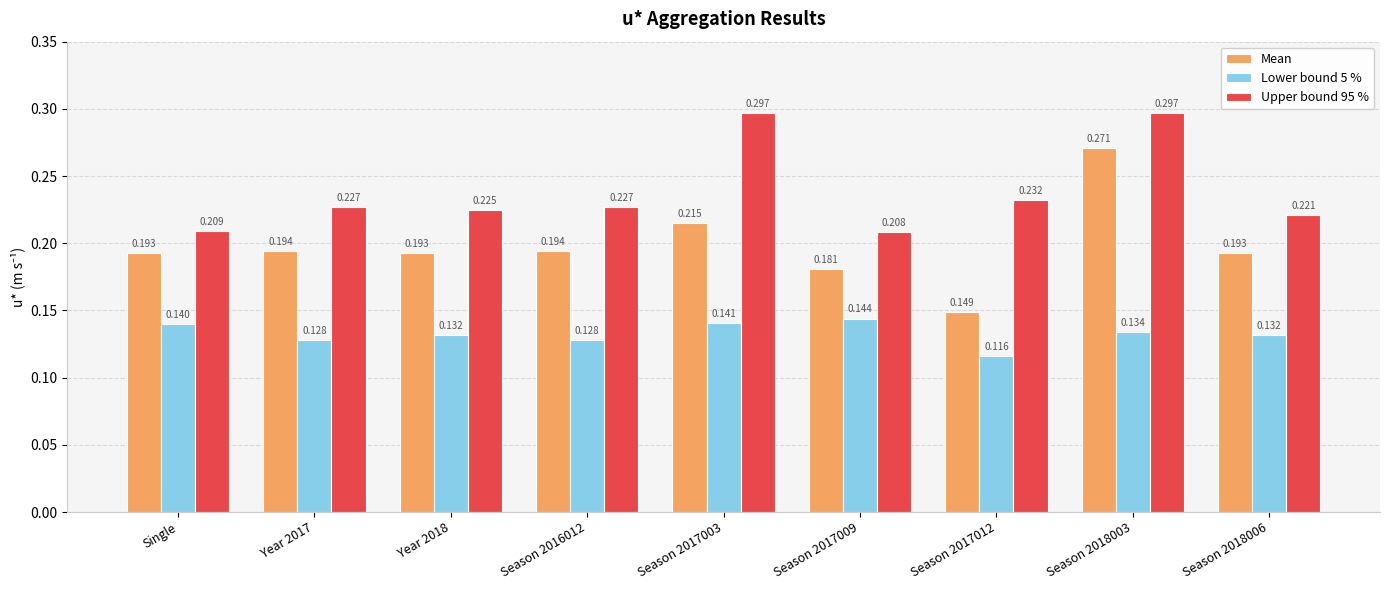

Which series has the largest range (max minus min)?

Mean